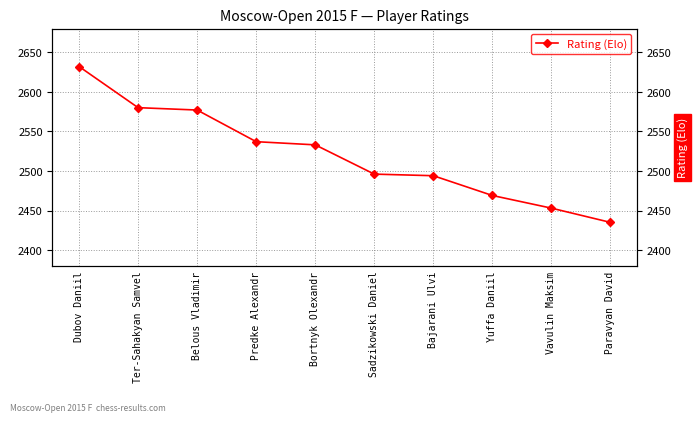

What position from the left is Bajarani Ulvi?

7